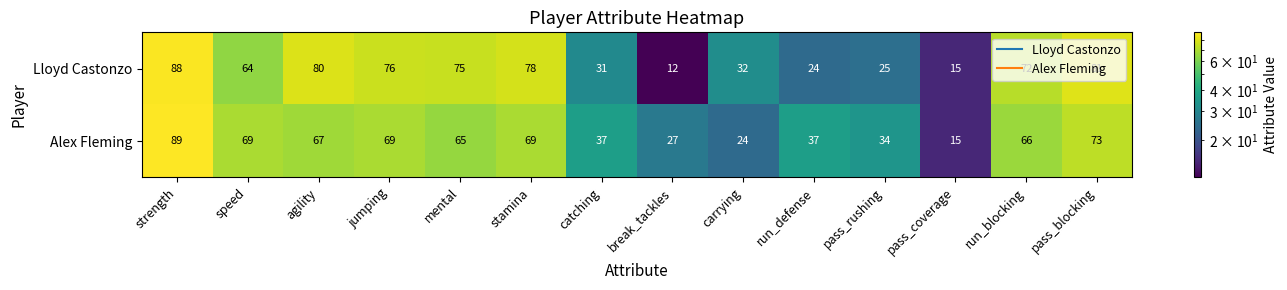

Read the Lloyd Castonzo value at speed, to the nearest 5.

65